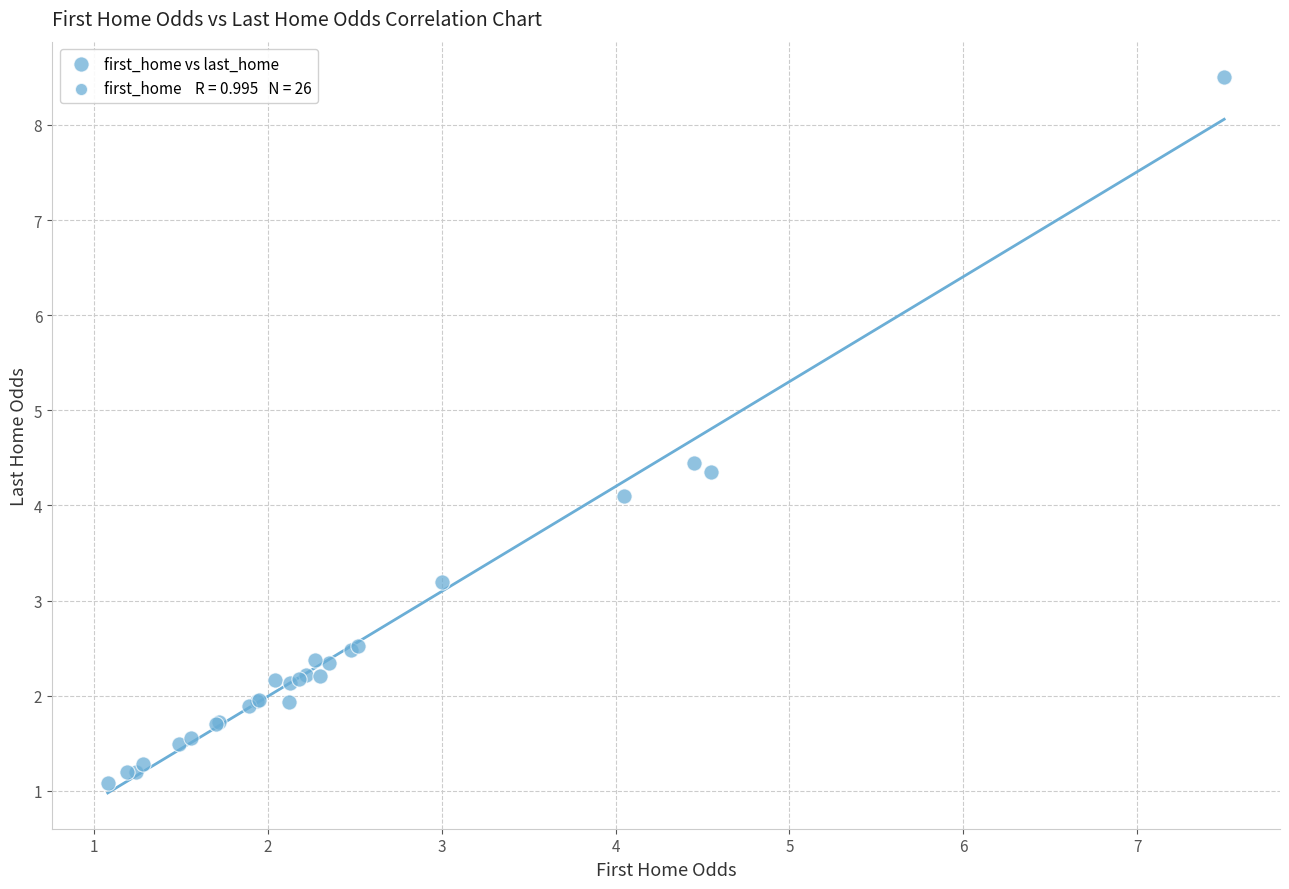

What Y value in the scatter plot is closest to 4?

4.1